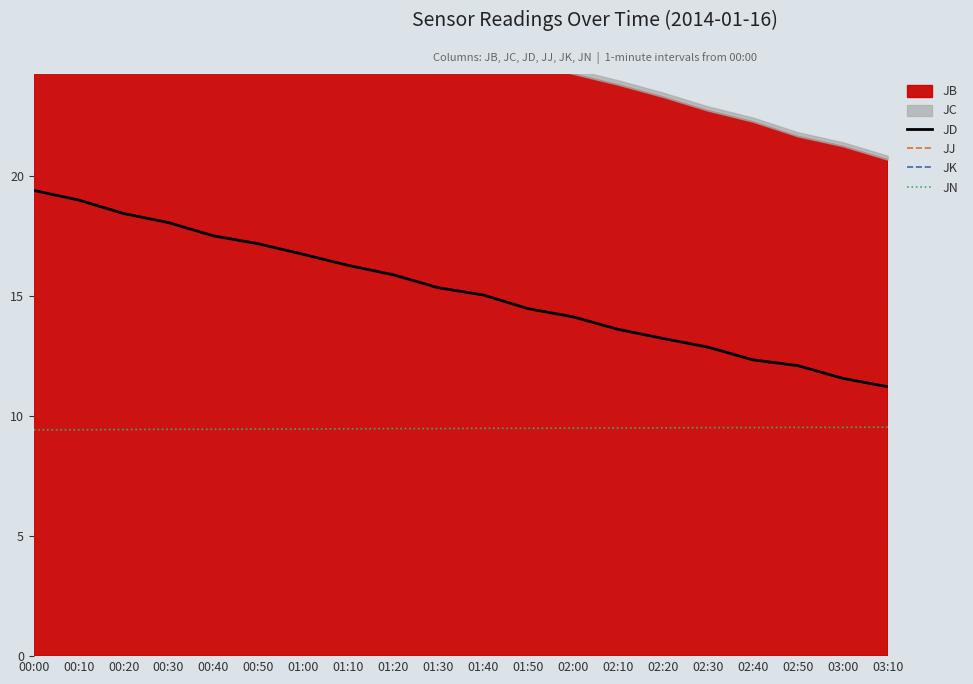

How many interior local peaks does the JK series have?

5